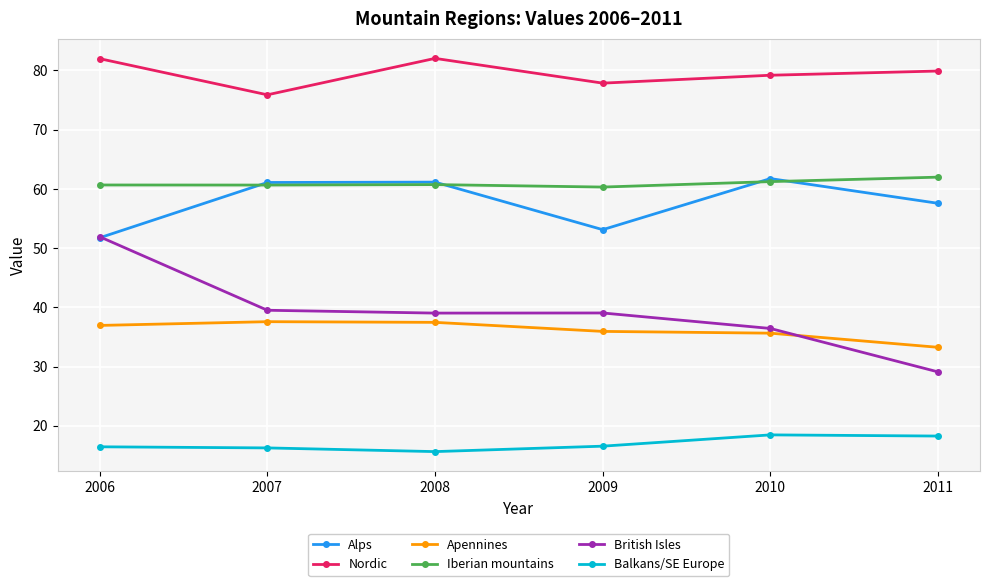

True or false: Nordic and Alps intersect in this chart.

False